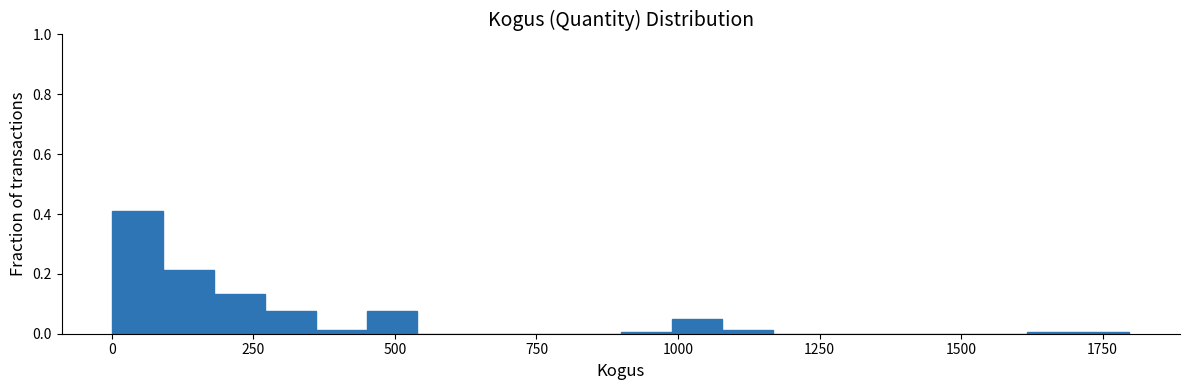

Read against the x-axis, roughly where is the centre of the tallest bar?

50